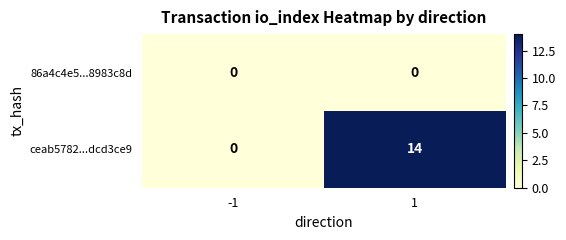

Which series has the widest spread of values?

ceab5782...dcd3ce9